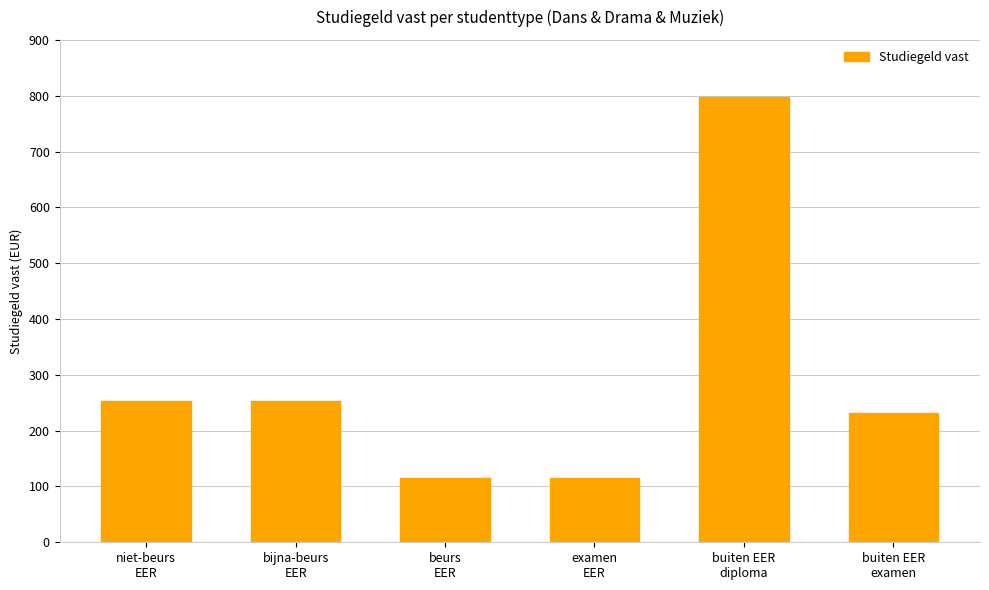

The value at niet-beurs
EER is 253.6. True or false?

True